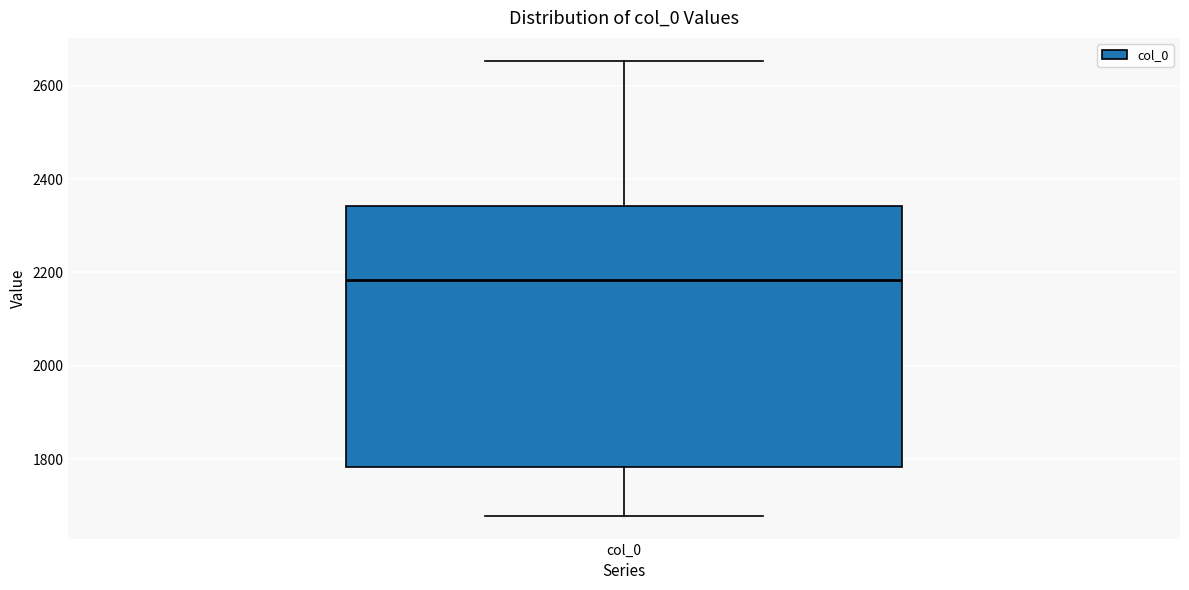

Read this box plot against the y-axis: the position of the median line, the range covered by the box, and the ends of both whiskers. The values are not printed on the chart, so give them approximately, as read against the axis.

median 2180, box 1780 to 2340, whiskers 1680 to 2660